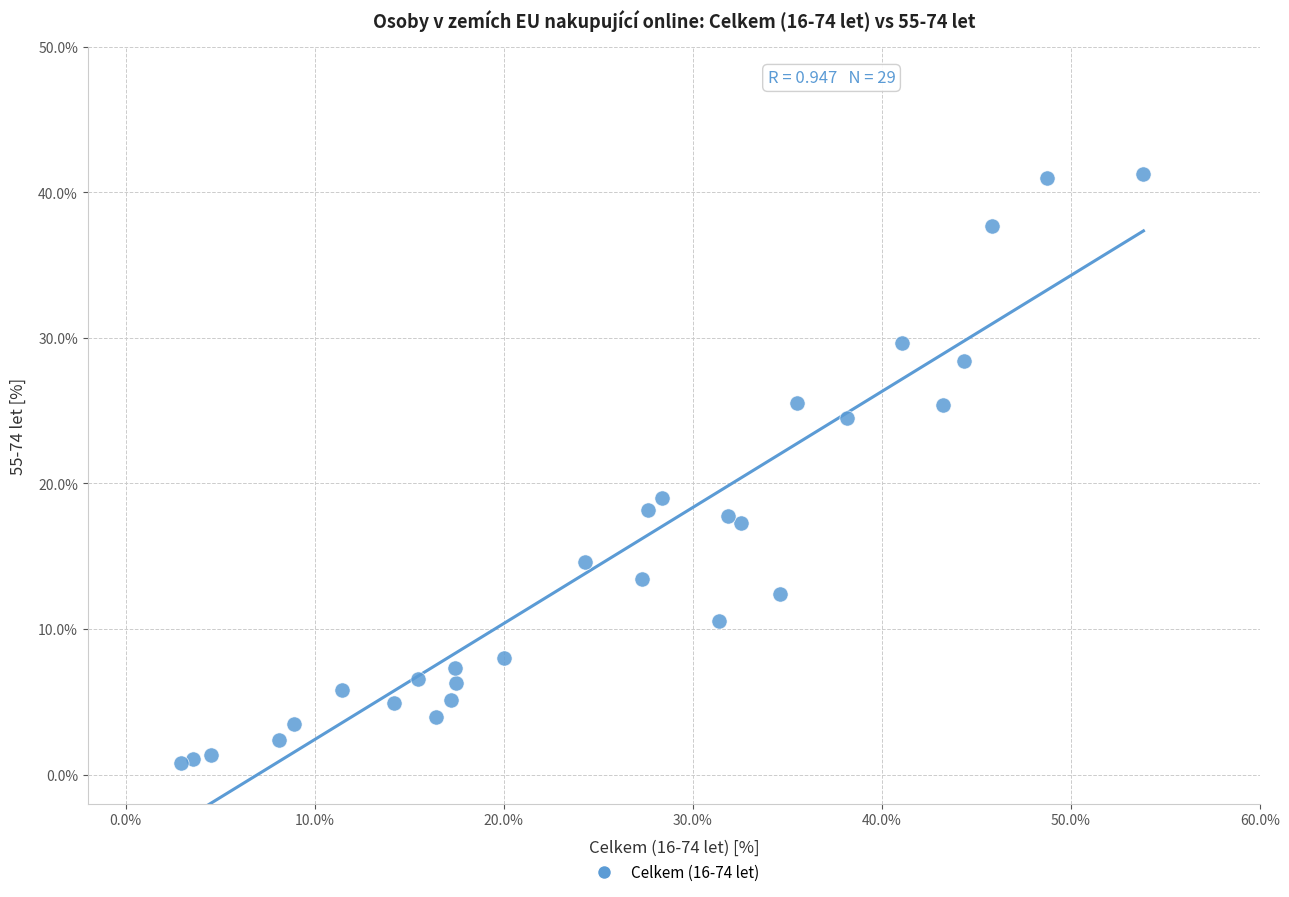

What Y value in the scatter plot is closest to 21?

19.0